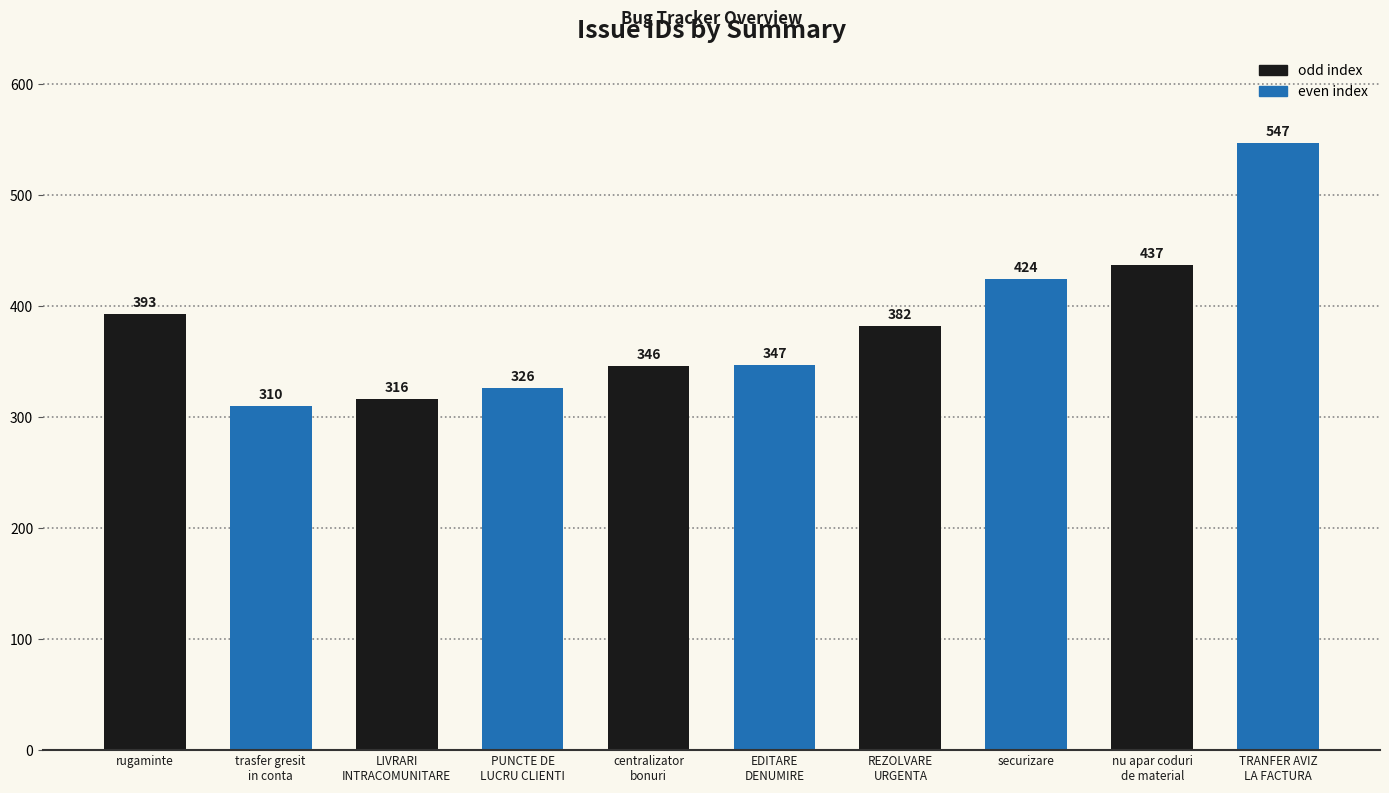

What is the greatest value displayed?

547